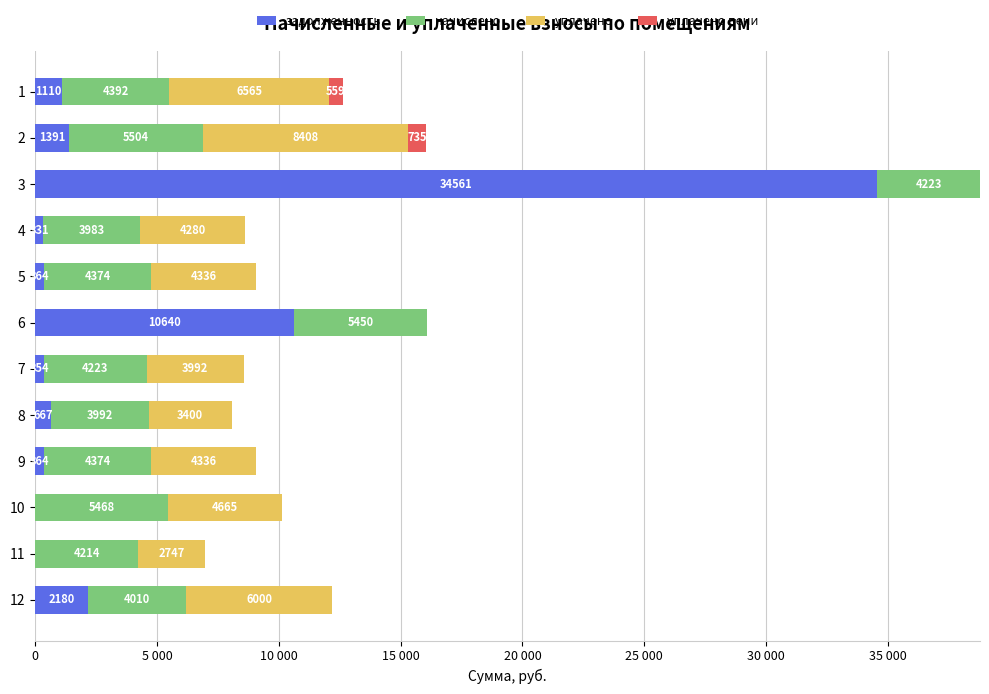

What are all the series names shown in the legend?

задолженность, начислено, уплачено, уплачено пени